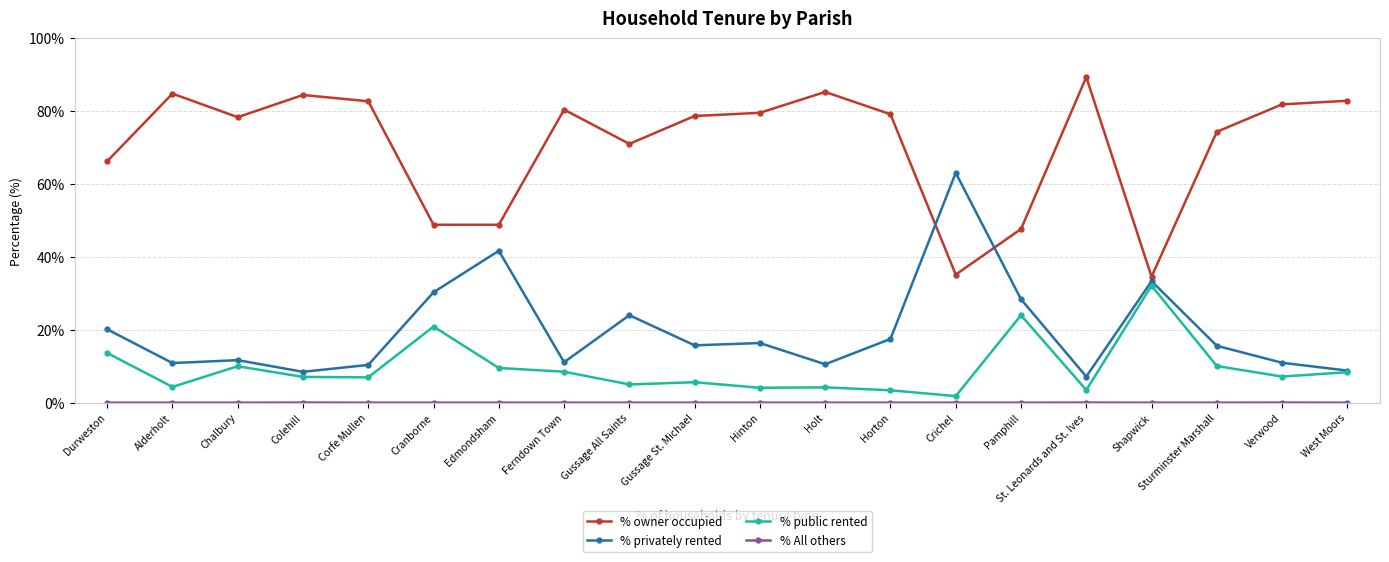

What is the label of the 8th point from the left?

Ferndown Town